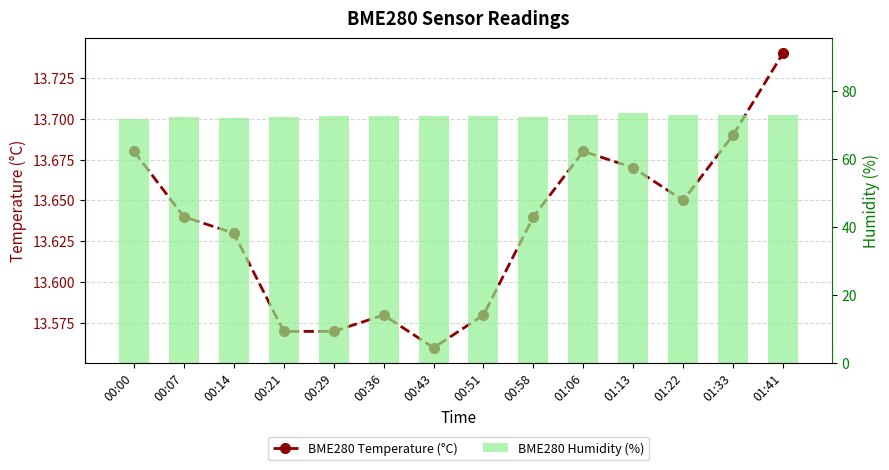

What is the difference between the BME280 Humidity (%) values at 01:13 and 00:36?

1.0